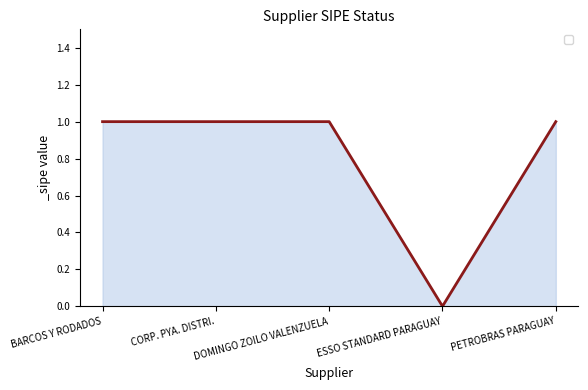

What is the sum of all values?

4